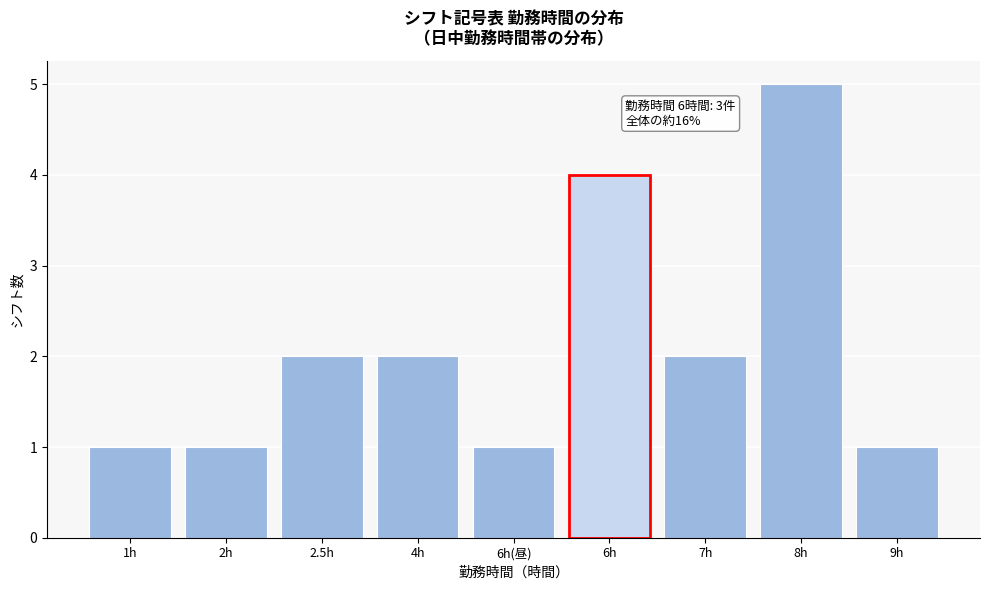

Reading left to right, transcribe all the data shown in this chart.

1h=1	2h=1	2.5h=2	4h=2	6h(昼)=1	6h=4	7h=2	8h=5	9h=1